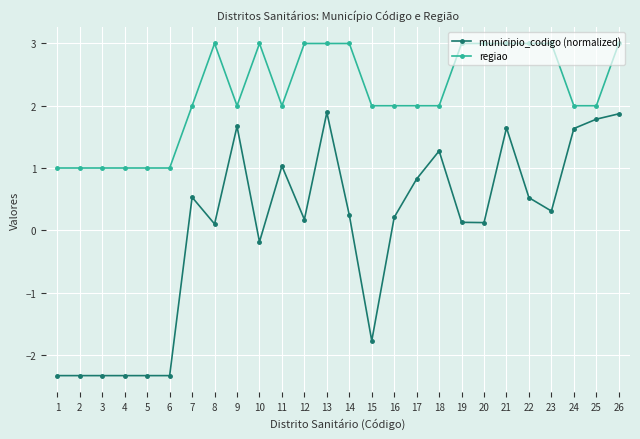

True or false: regiao and municipio_codigo (normalized) intersect in this chart.

False